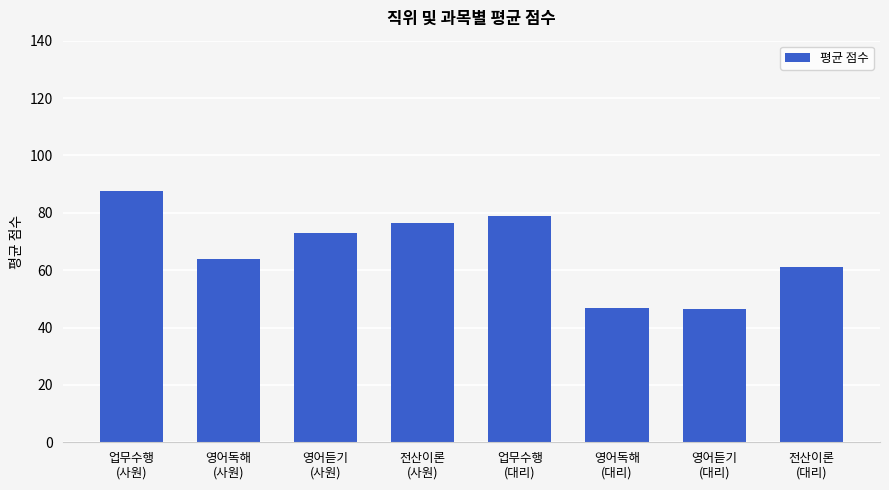

What is the difference between the maximum and minimum values?

41.1